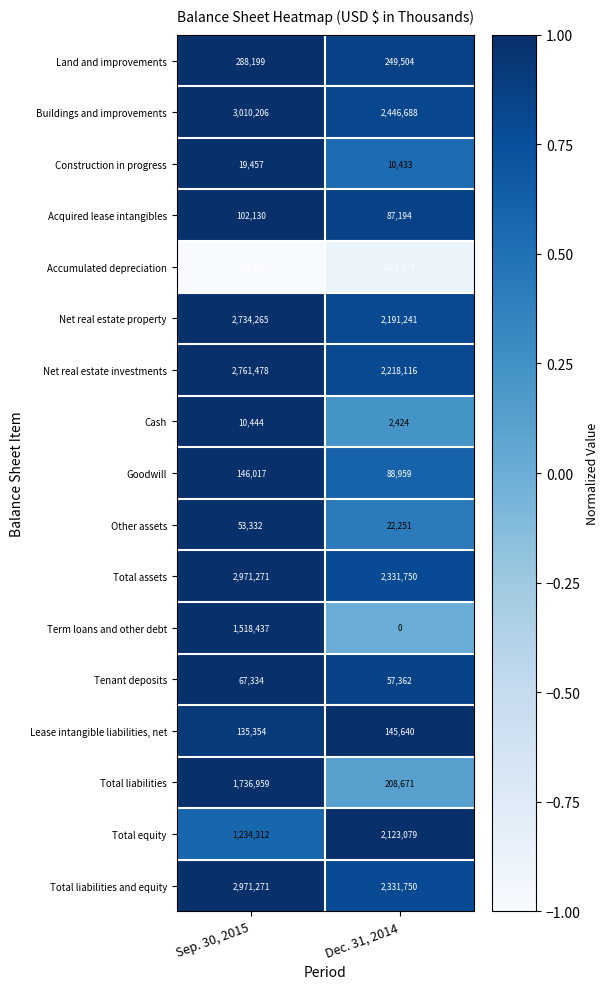

What is the difference between the Total liabilities values at Sep. 30, 2015 and Dec. 31, 2014?

1528288